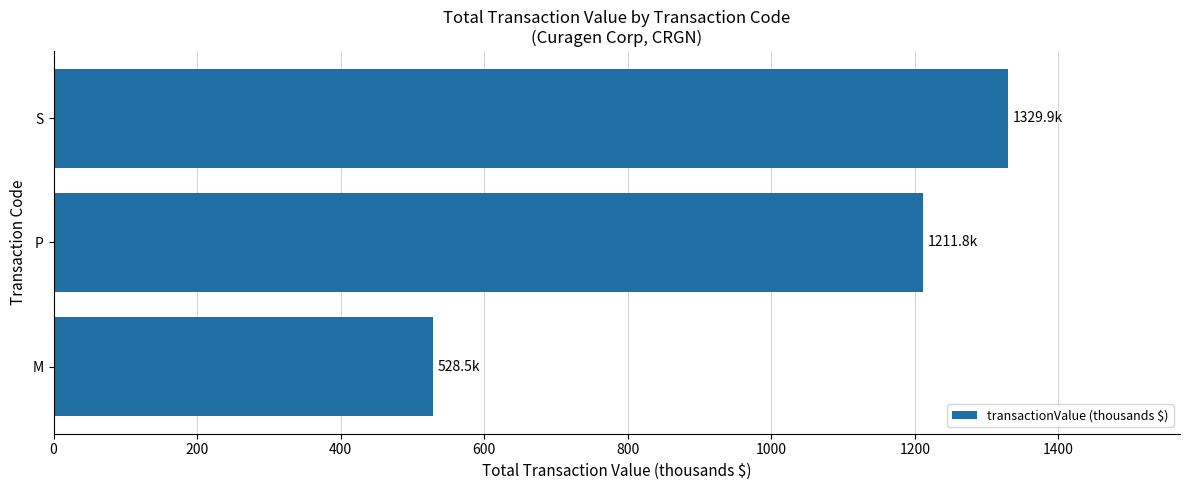

Which label corresponds to the largest value in the chart?

S